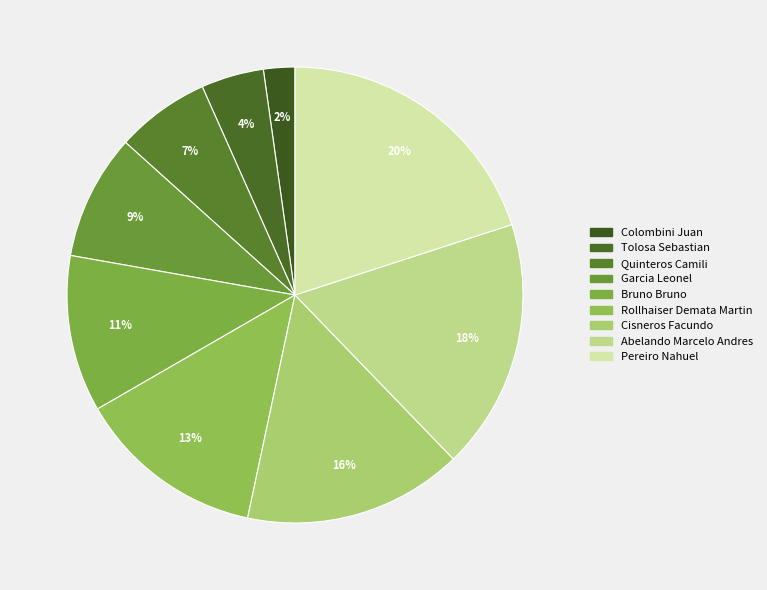

Is it true that Quinteros Camili is 1% of the pie?

False